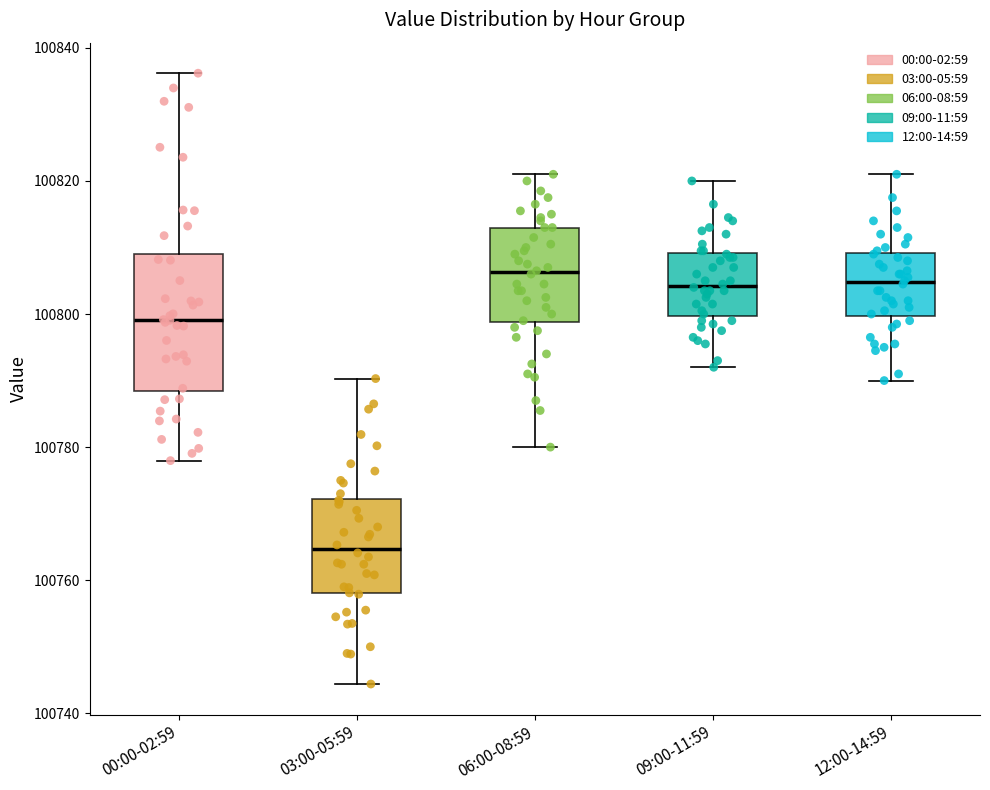

Reading left to right, transcribe this box plot: for each box, give where its median line is, the range the box spans, and where its two whiskers end, as read against the y-axis. The values are not printed on the chart, so give them approximately, as read against the axis.

00:00-02:59: median 100800, box 100788 to 100810, whiskers 100778 to 100836
03:00-05:59: median 100764, box 100758 to 100772, whiskers 100744 to 100790
06:00-08:59: median 100806, box 100798 to 100814, whiskers 100780 to 100822
09:00-11:59: median 100804, box 100800 to 100810, whiskers 100792 to 100820
12:00-14:59: median 100804, box 100800 to 100810, whiskers 100790 to 100822